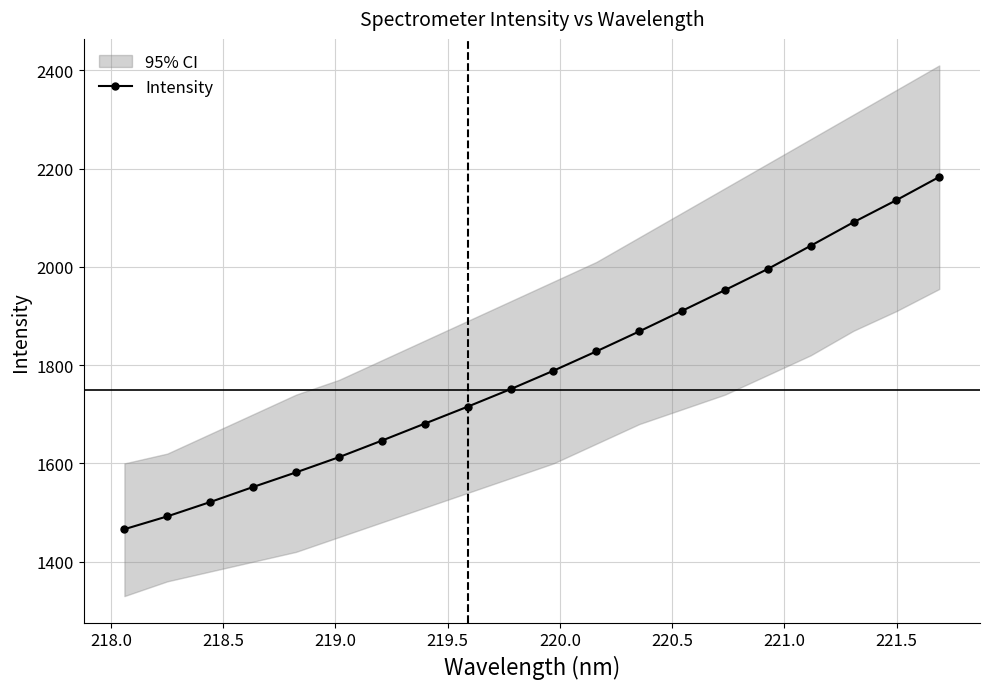

What is the lowest value of the Intensity series?

1466.1